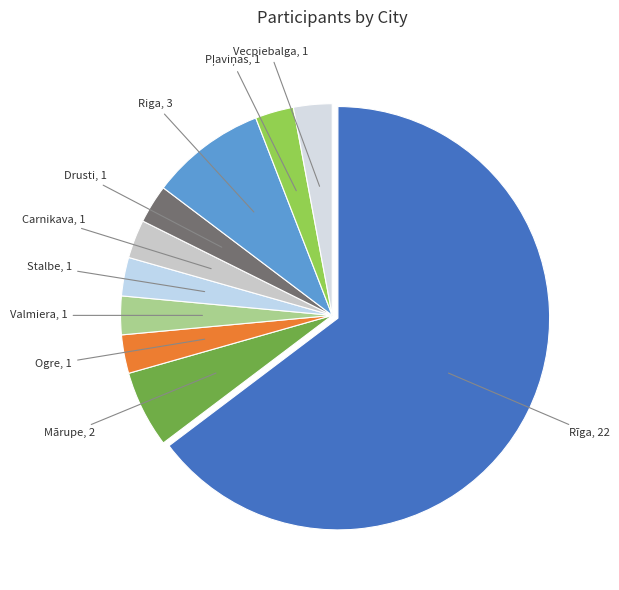

How many segments does this pie chart have?

10